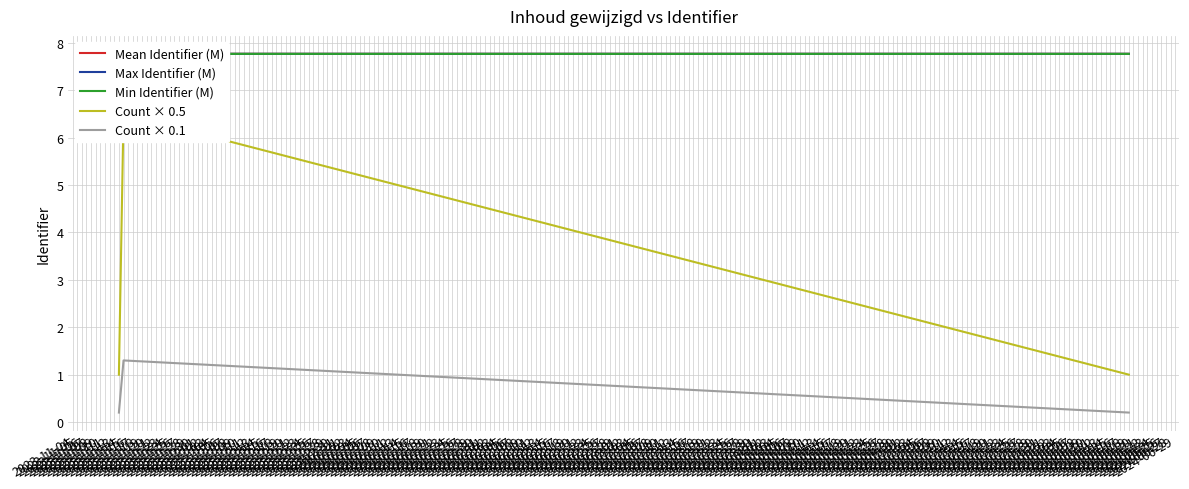

At which label is Mean Identifier (M) closest to 7?

2023-11-14